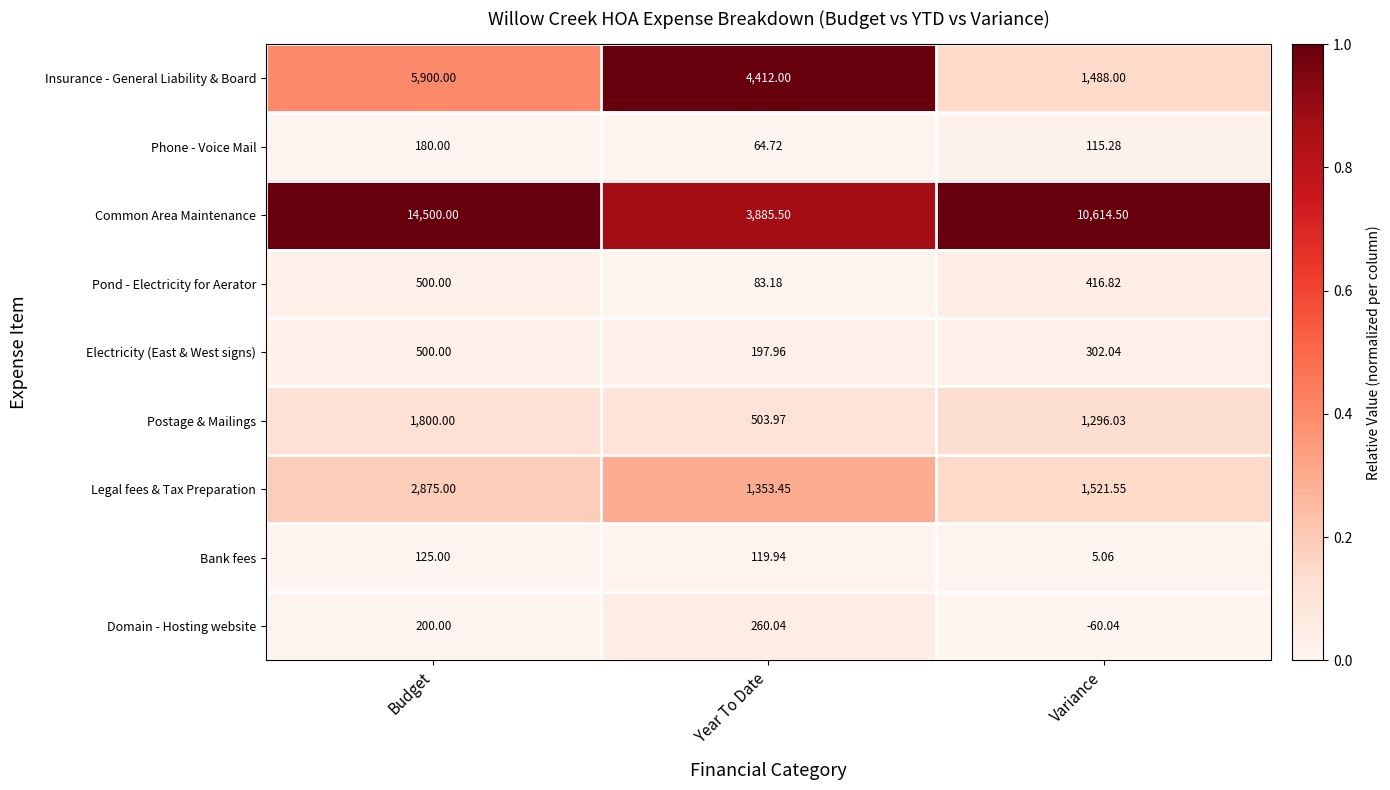

Which series changed the most between Budget and Year To Date?

Common Area Maintenance